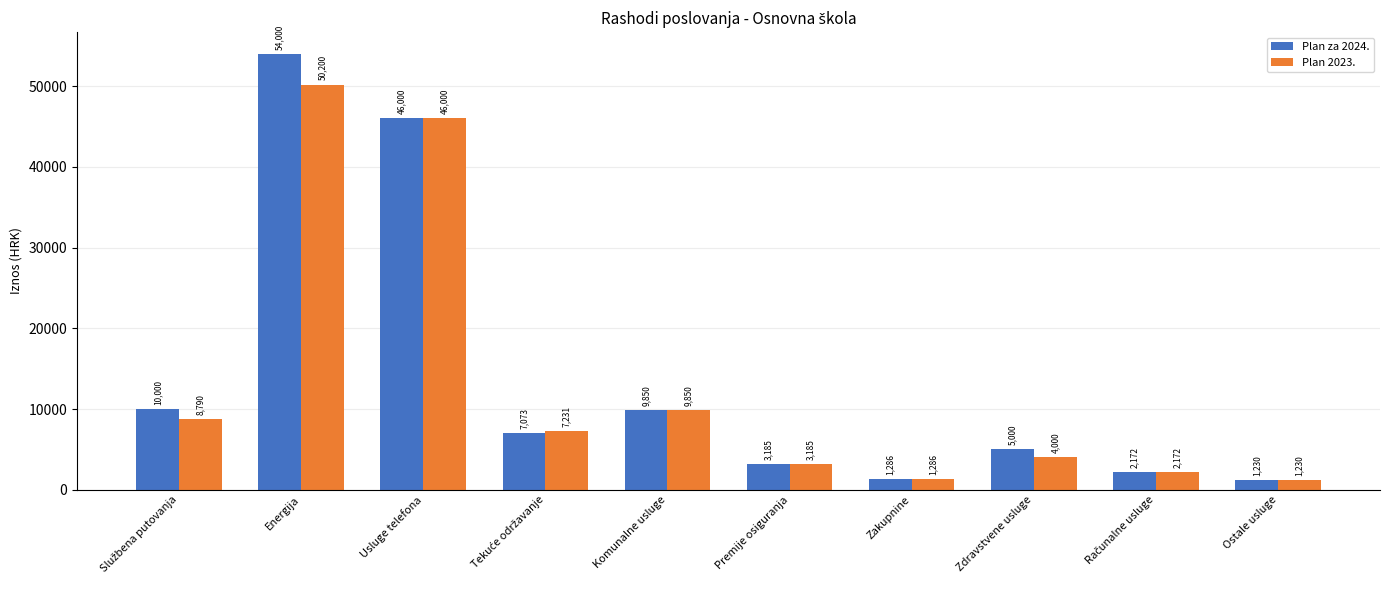

What is the average value of the Plan za 2024. series?

13980